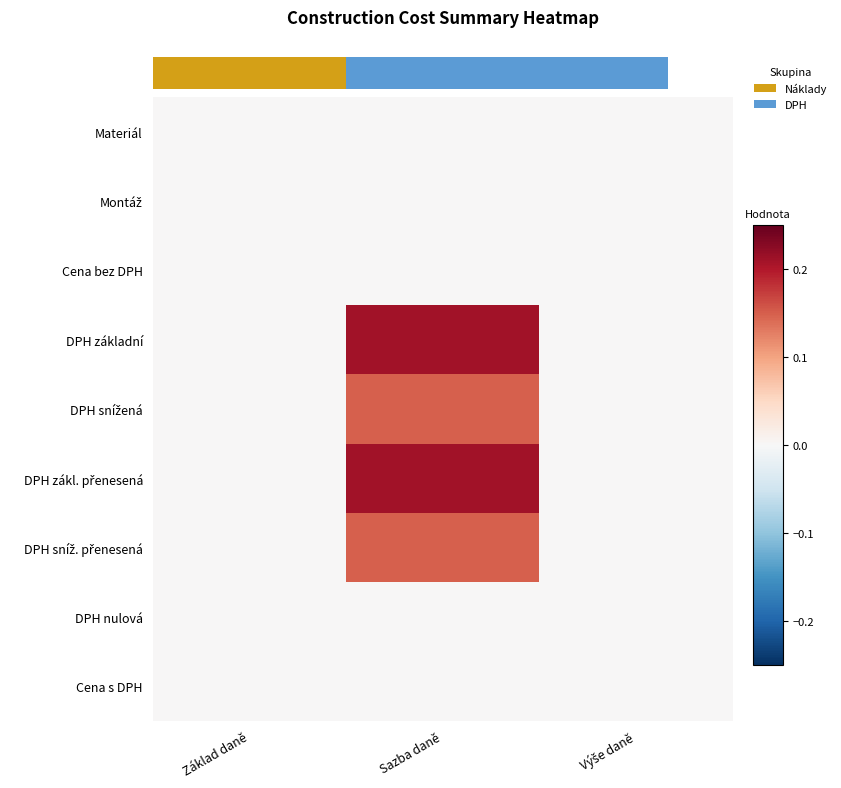

List the series in order of their peak value, highest first.

DPH základní, DPH zákl. přenesená, DPH snížená, DPH sníž. přenesená, Materiál, Montáž, Cena bez DPH, DPH nulová, Cena s DPH